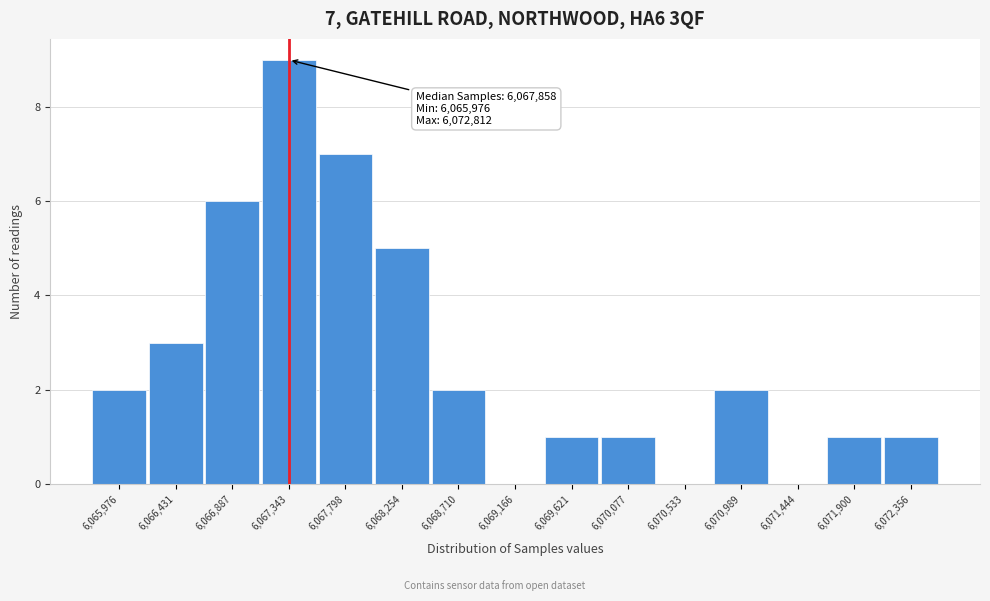

Reading left to right, extract all data points from this chart.

6,065,976=2	6,066,431=3	6,066,887=6	6,067,343=9	6,067,798=7	6,068,254=5	6,068,710=2	6,069,166=0	6,069,621=1	6,070,077=1	6,070,533=0	6,070,989=2	6,071,444=0	6,071,900=1	6,072,356=1